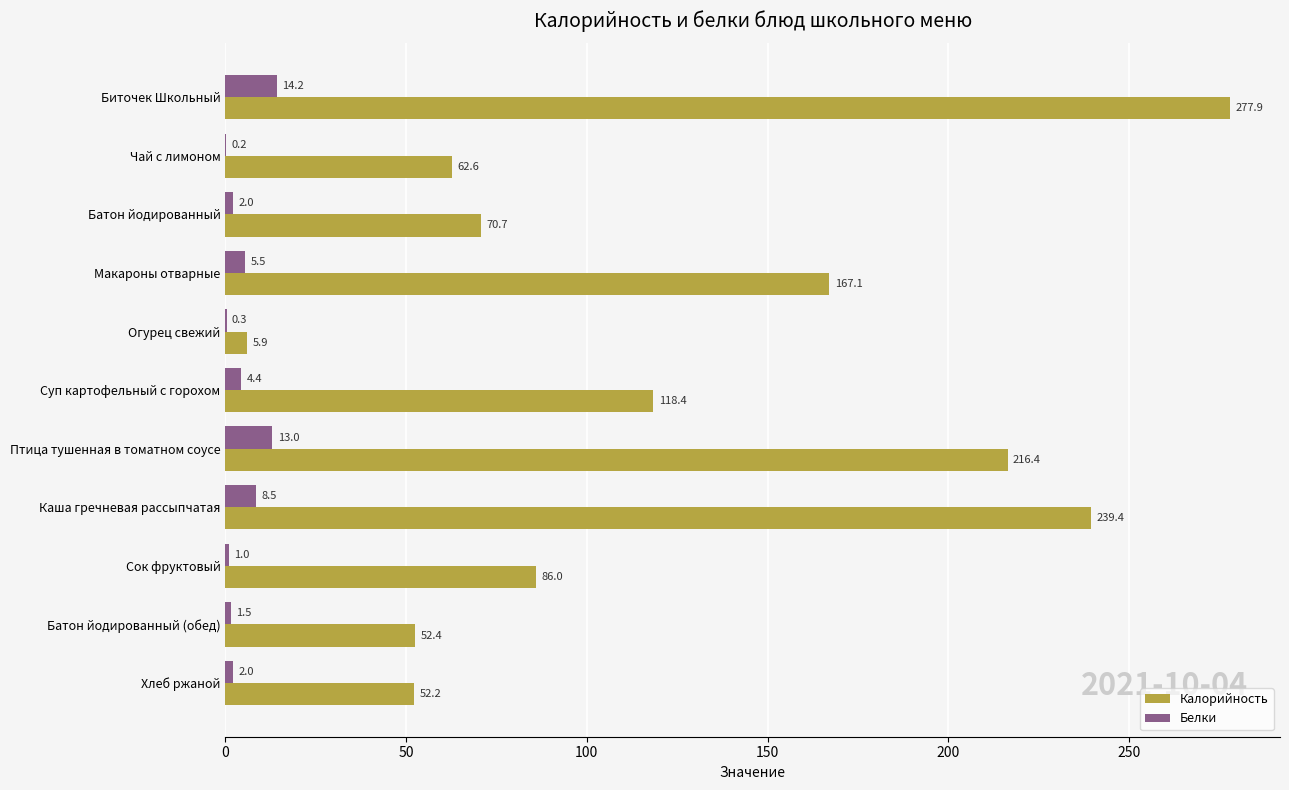

At which label is Калорийность closest to 141?

Суп картофельный с горохом